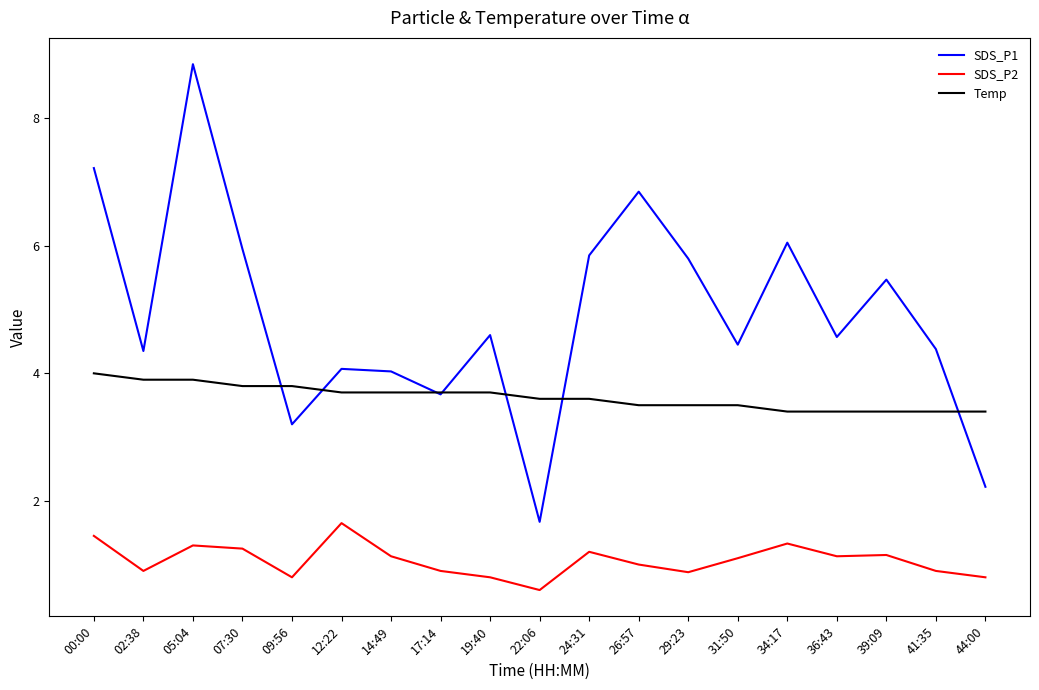

What is the average value of the Temp series?

3.6